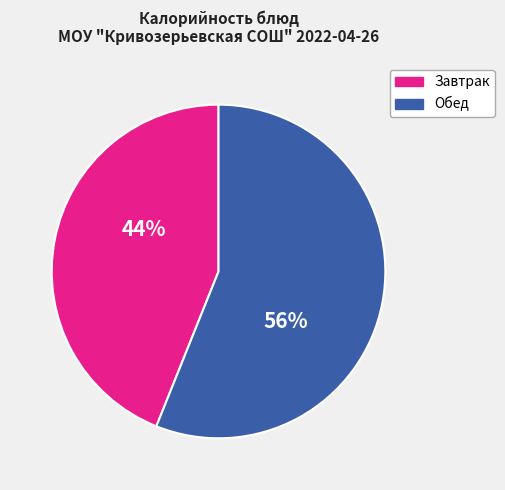

Does any single category account for the majority?

Yes